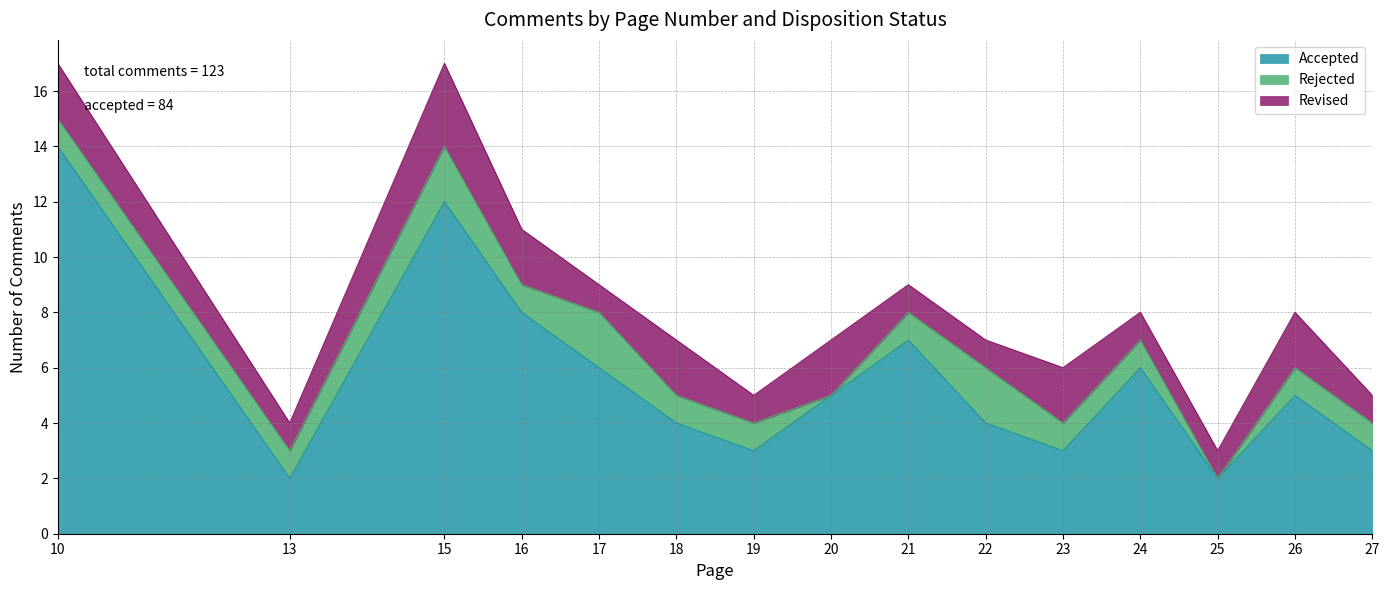

True or false: Accepted has more than 0 interior local peaks.

True